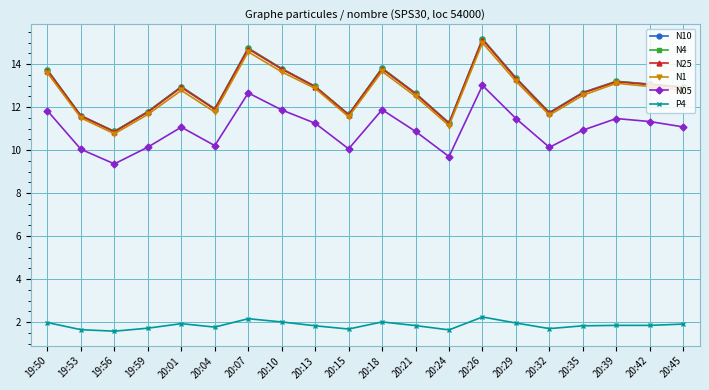

At which category does N1 reach its first local peak?

20:01